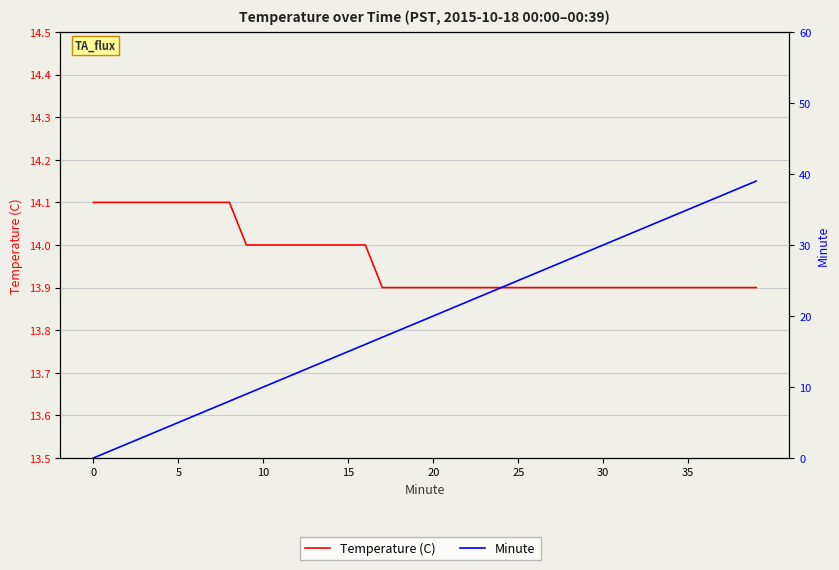

At which category is the sum across all series the highest?

39